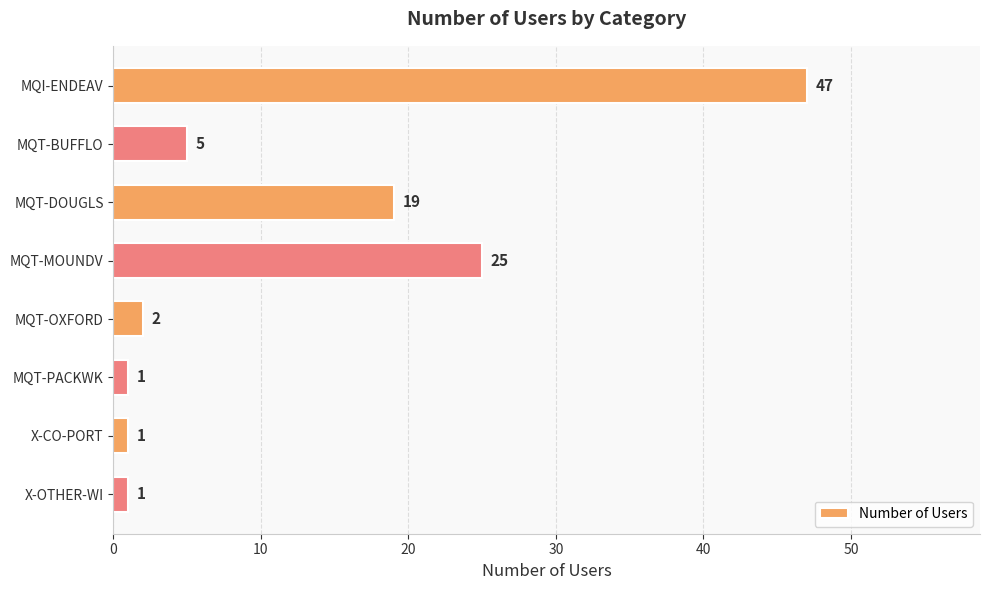

What is the difference between the values at MQT-OXFORD and MQT-BUFFLO?

3